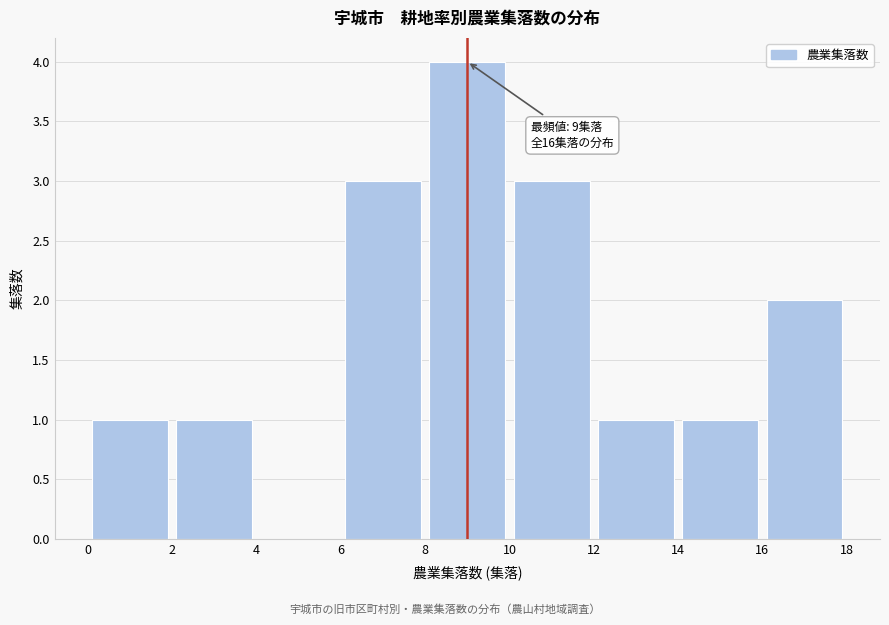

Over which range of the x-axis is the bar tallest?

8 to 10